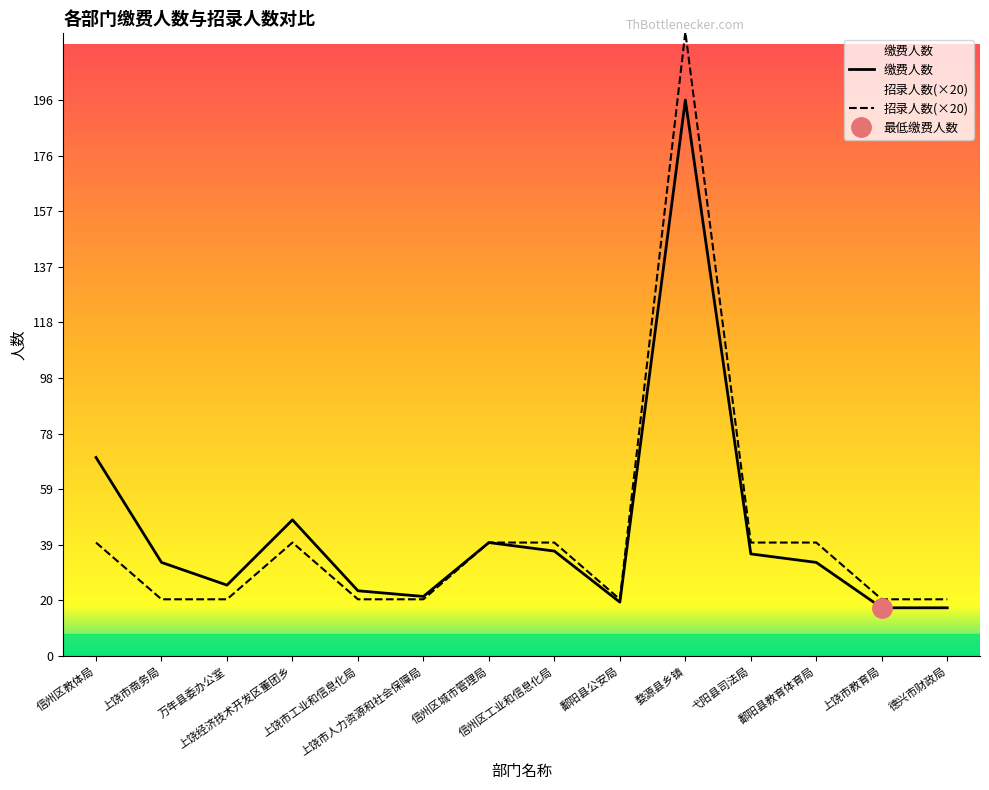

Does the chart display data point markers on the line(s)?

No